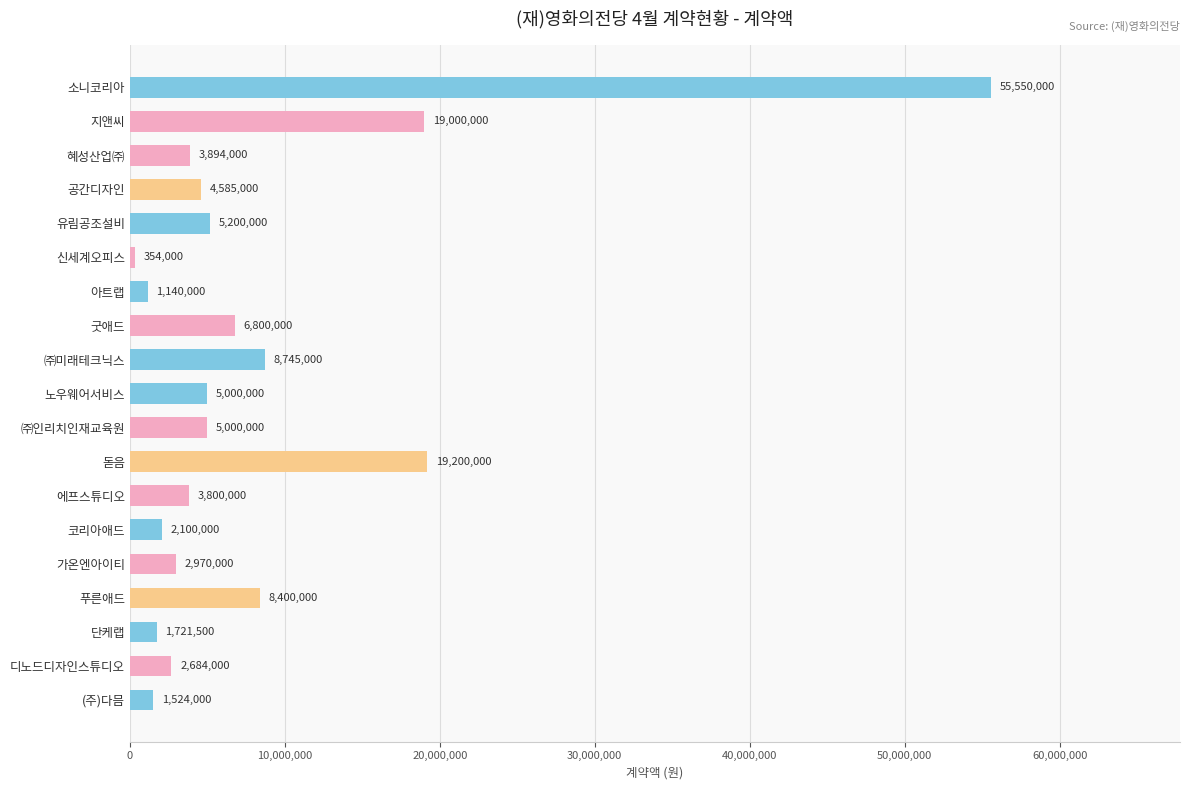

At which category does the chart reach its minimum across all series?

신세계오피스